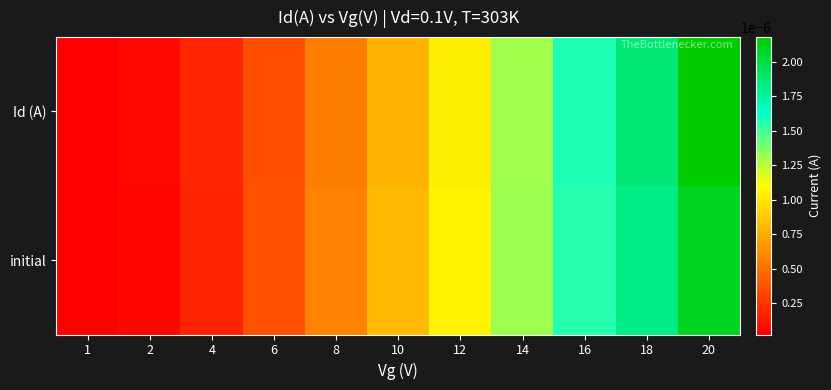

Which series has the widest spread of values?

Id (A)